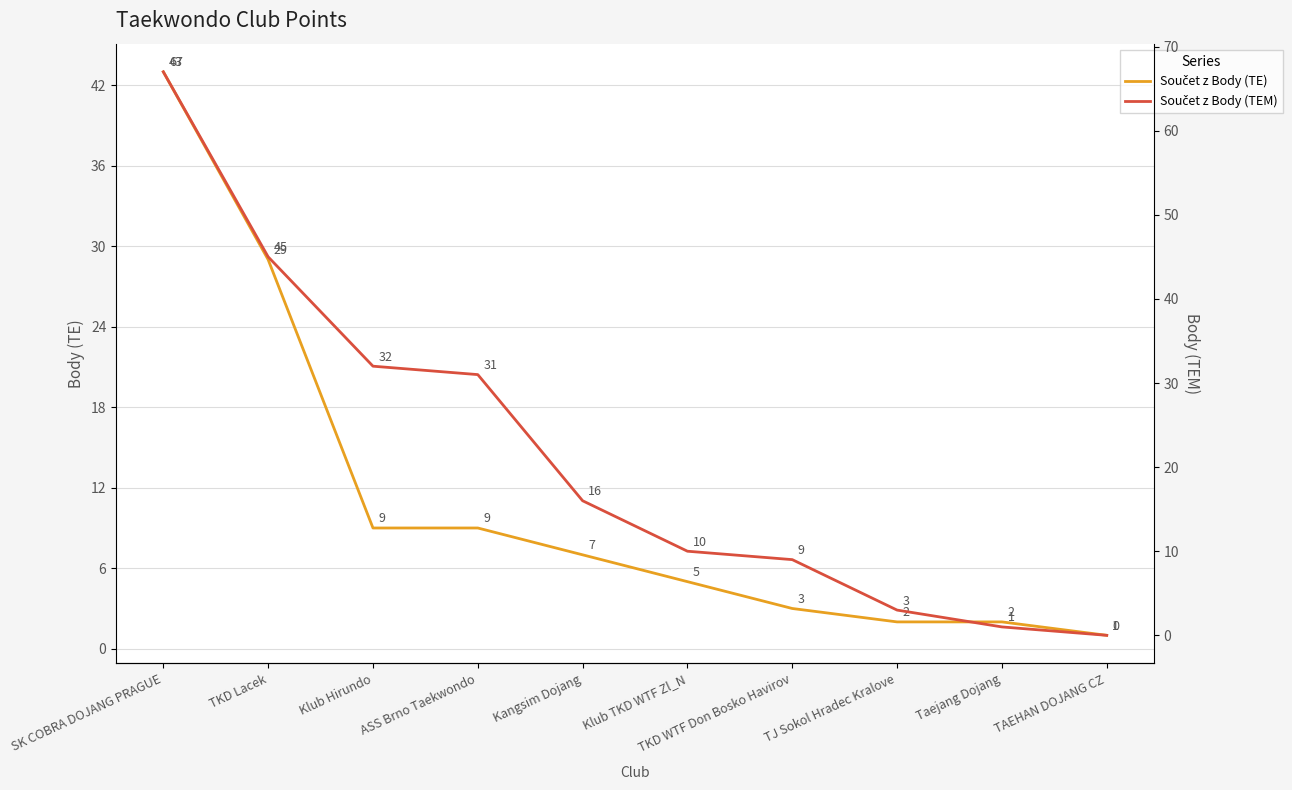

Where do Součet z Body (TEM) and Součet z Body (TE) first cross each other?

TJ Sokol Hradec Kralove and Taejang Dojang